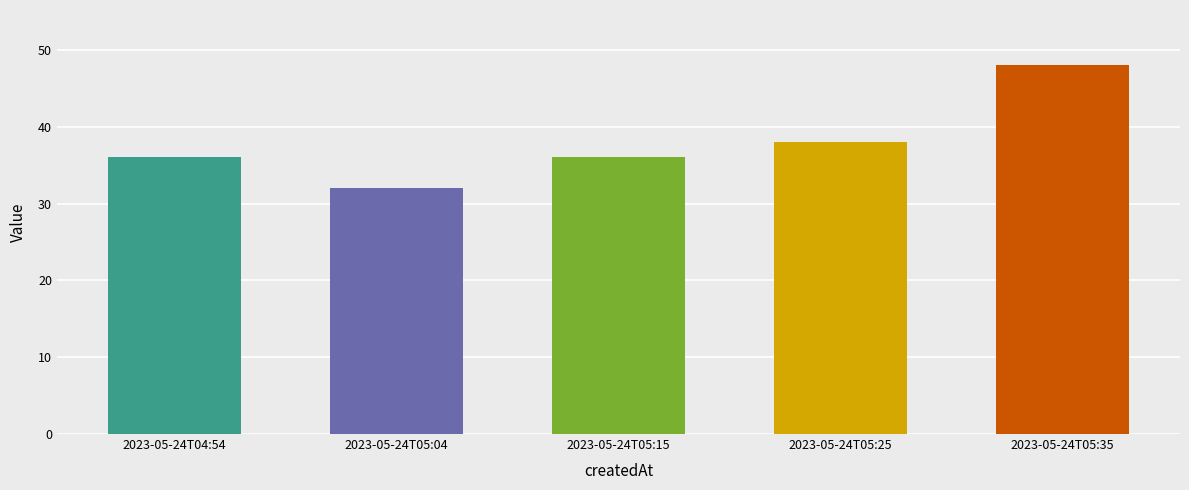

What position from the right is 2023-05-24T05:15?

3